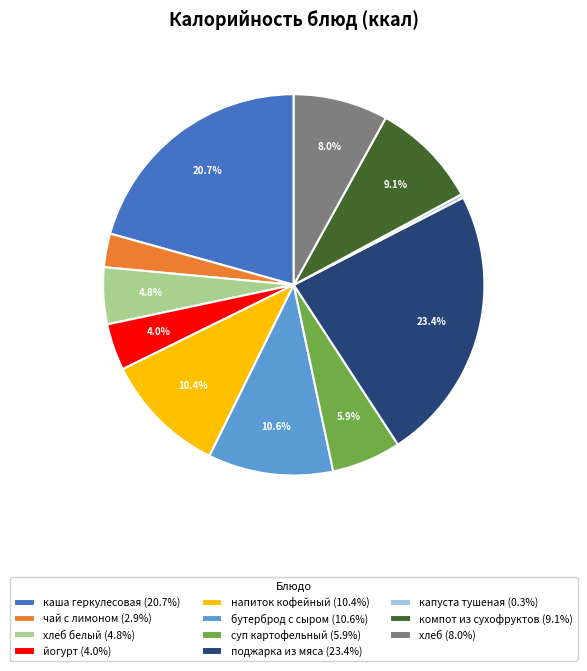

Does any single category account for the majority?

No